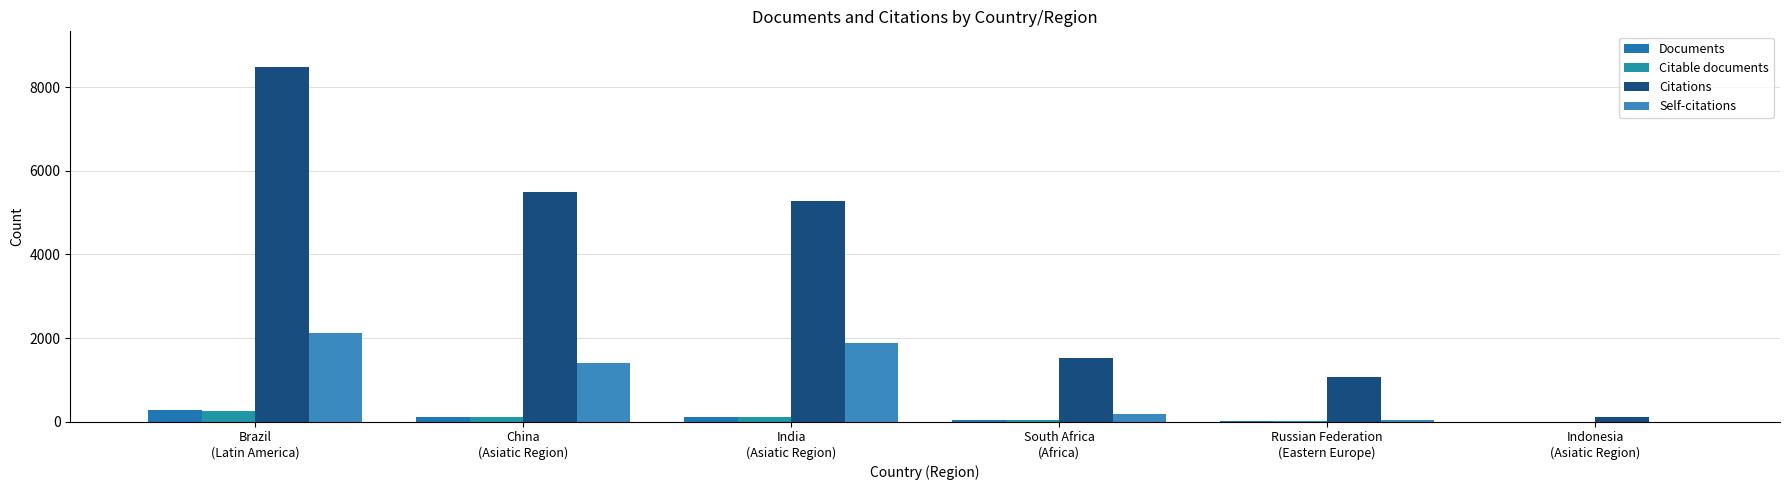

The value of Documents at Russian Federation
(Eastern Europe) is 31. True or false?

False